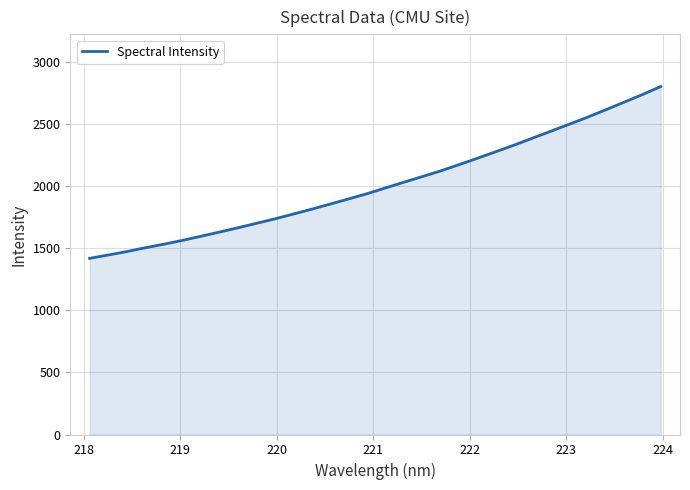

What is the minimum value shown in the chart?

1418.8